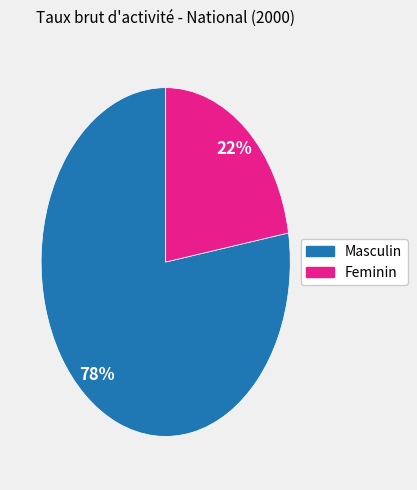

Is the sum of Masculin and Feminin greater than half?

Yes